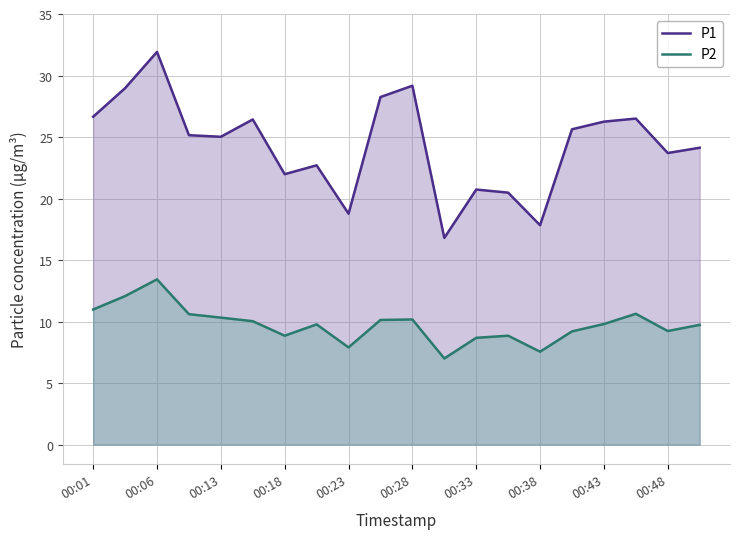

How many interior local peaks does the P1 series have?

6